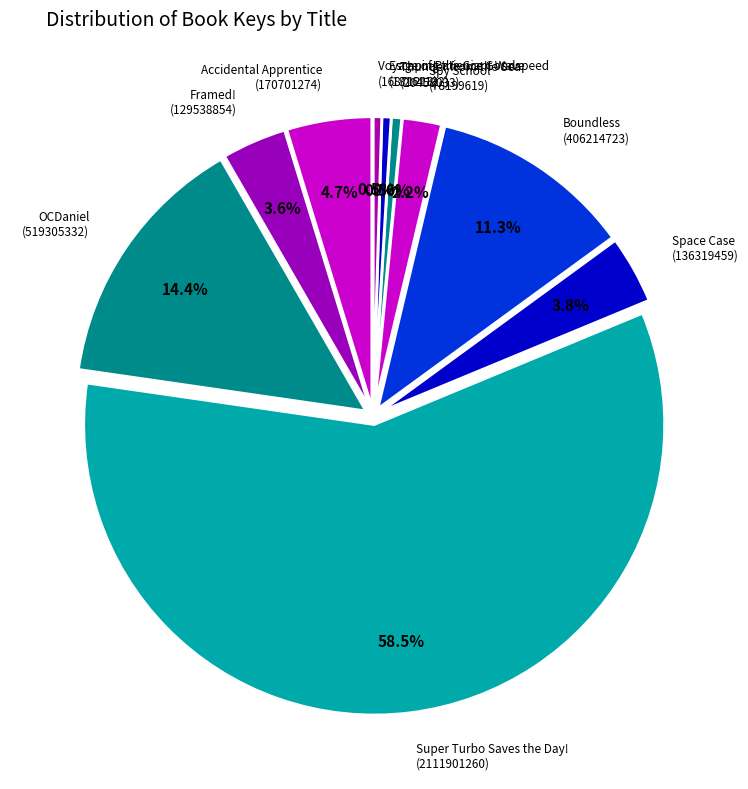

Which slice represents more than half of the pie?

Super Turbo Saves the Day!